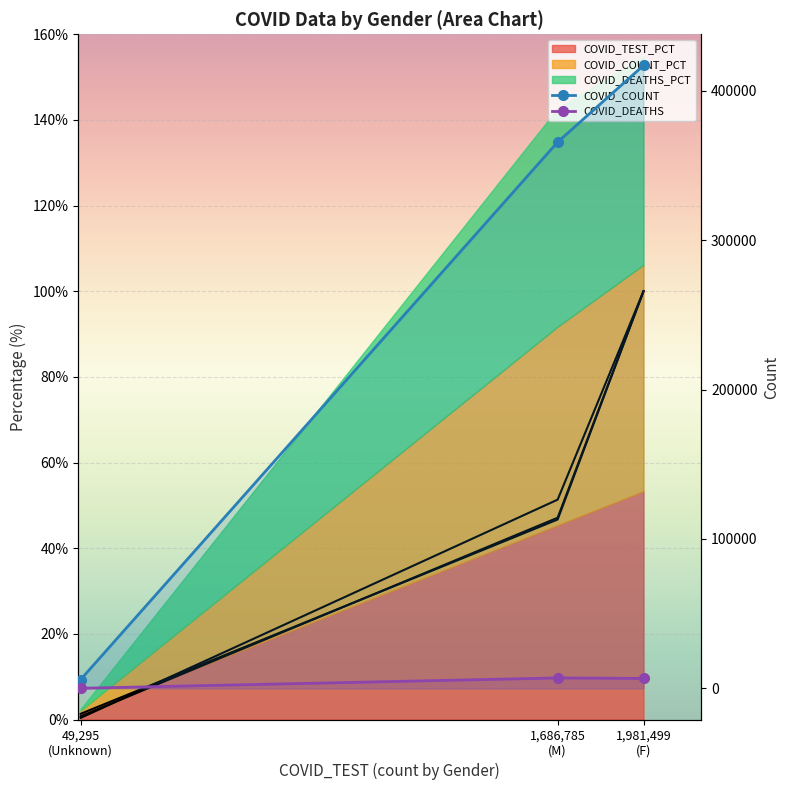

Which category has the highest value in the COVID_DEATHS series?

1,686,785
(M)